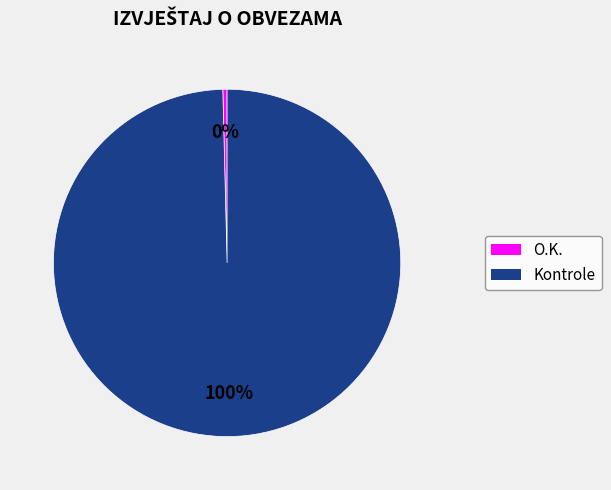

To the nearest percent, what is the average slice percentage?

50%